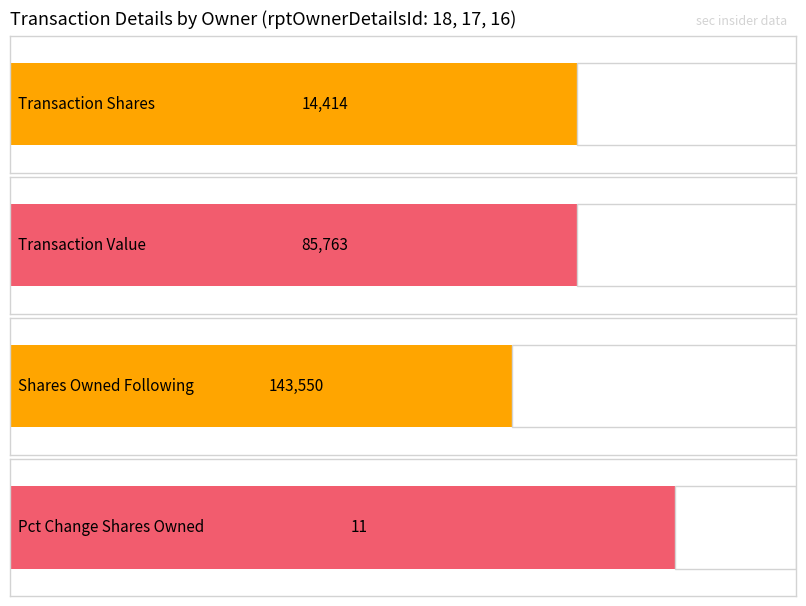

Where is transactionValue nearest to the value 102381?

18